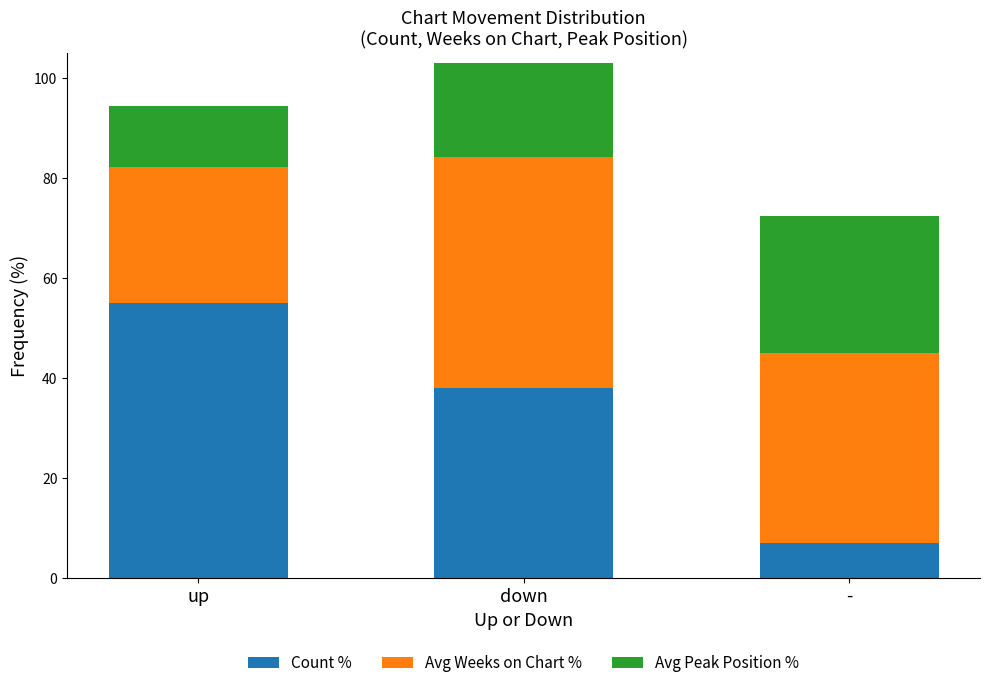

Is it true that Count % equals 55.0 at up?

True